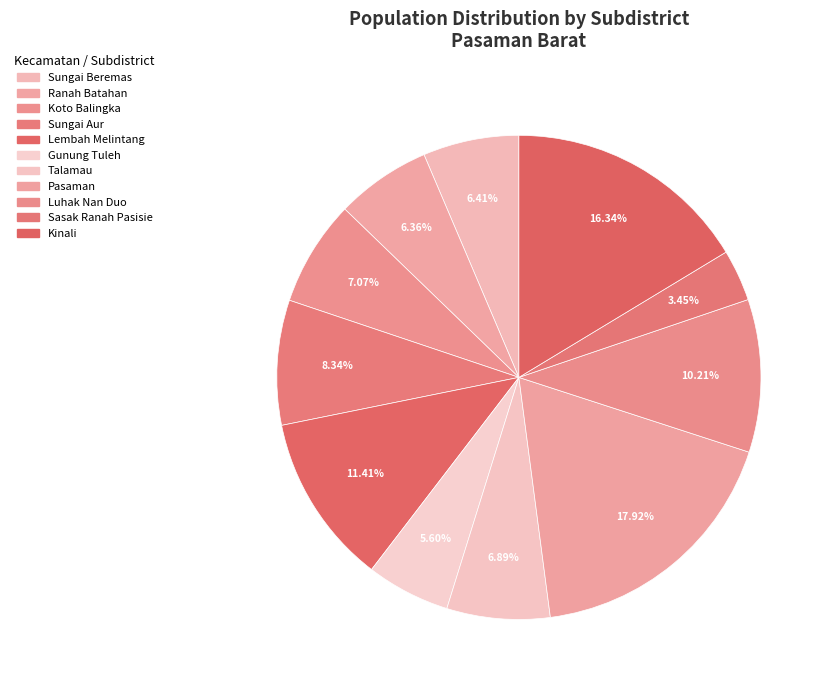

To the nearest percent, what percentage of the pie is Ranah Batahan?

6%